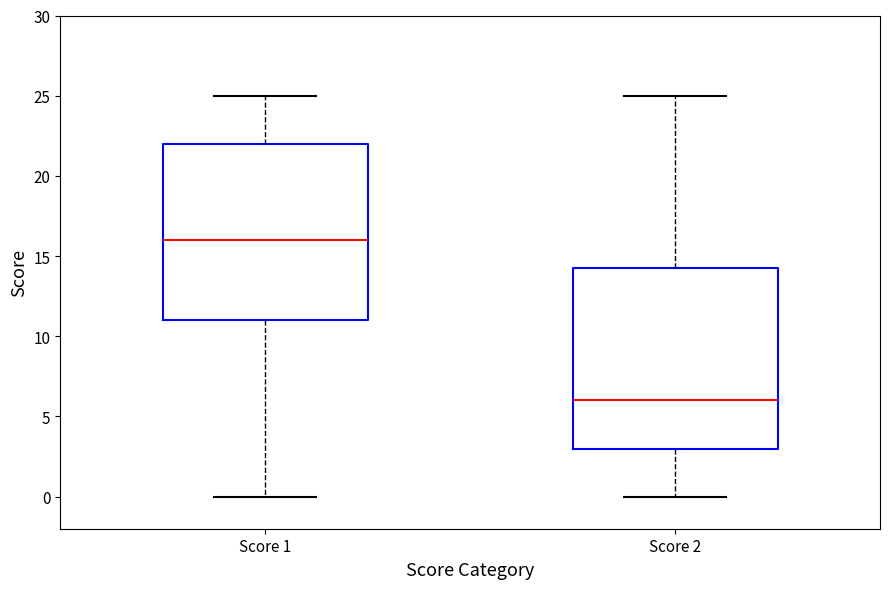

Which box has the lowest median line?

Score 2